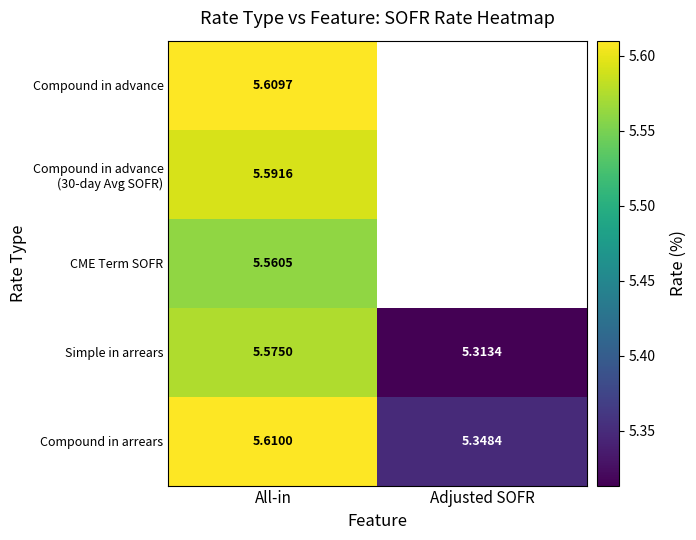

What is the minimum value shown in the chart?

5.3